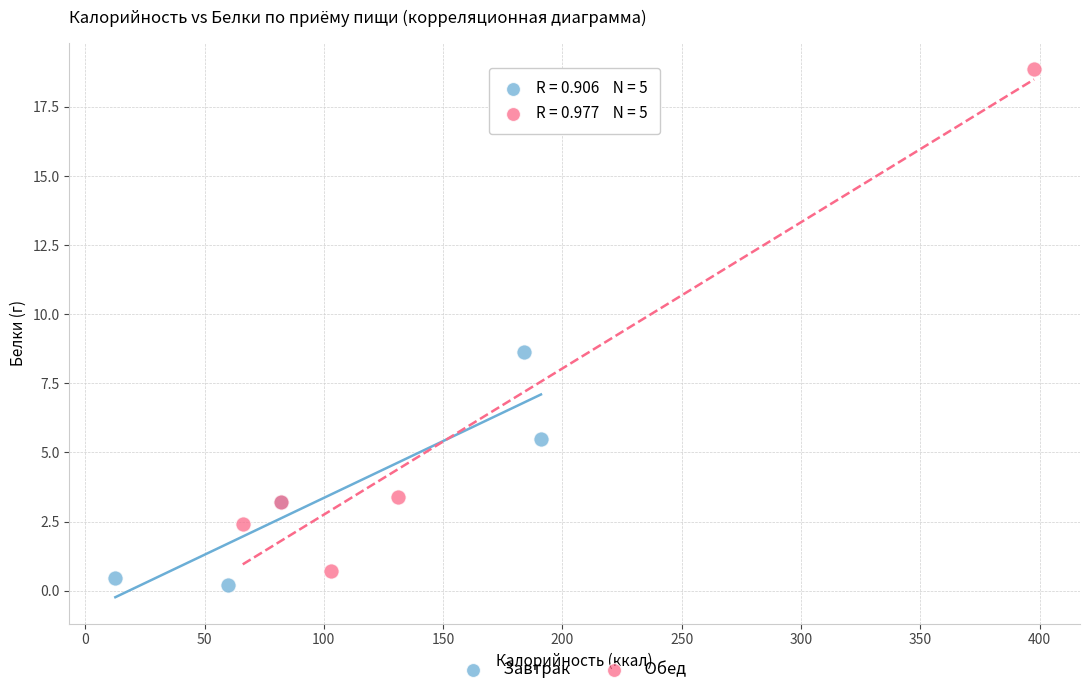

Which series has the widest spread of Y values?

Обед